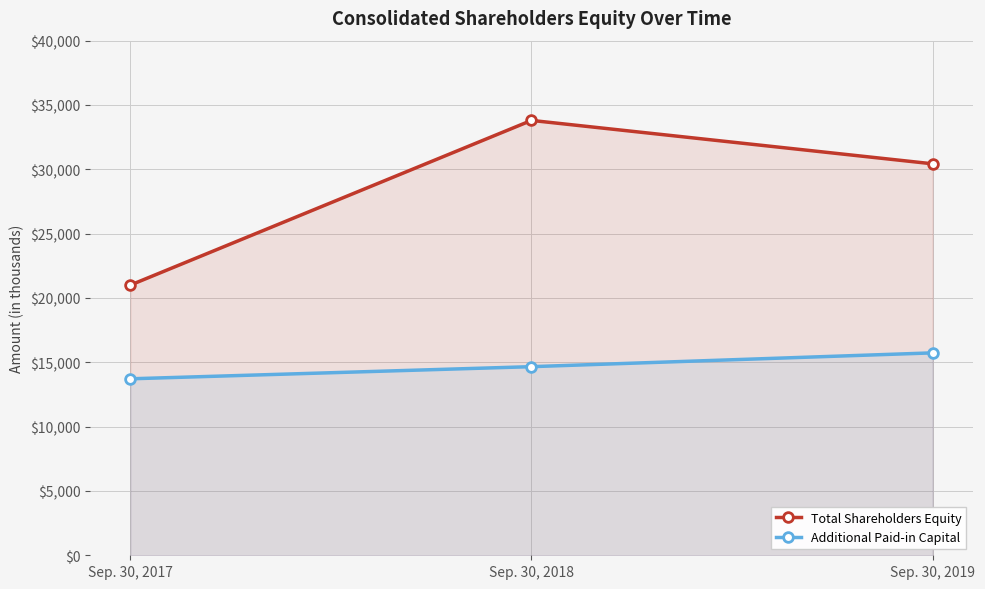

Between Sep. 30, 2018 and Sep. 30, 2017, which is larger?

Sep. 30, 2018